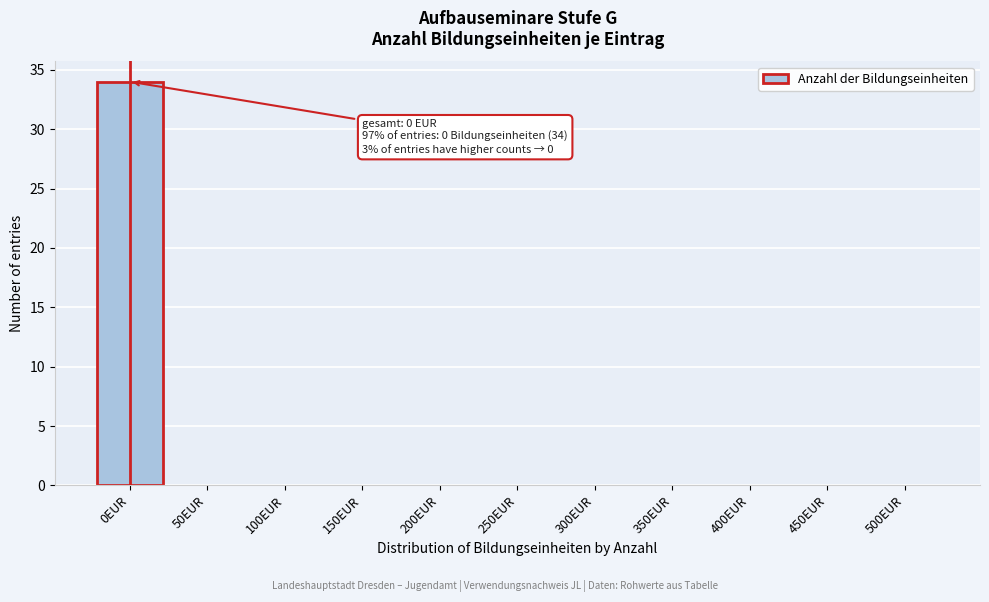

Reading right to left, list all the values displayed in this chart.

500EUR=0	450EUR=0	400EUR=0	350EUR=0	300EUR=0	250EUR=0	200EUR=0	150EUR=0	100EUR=0	50EUR=0	0EUR=34